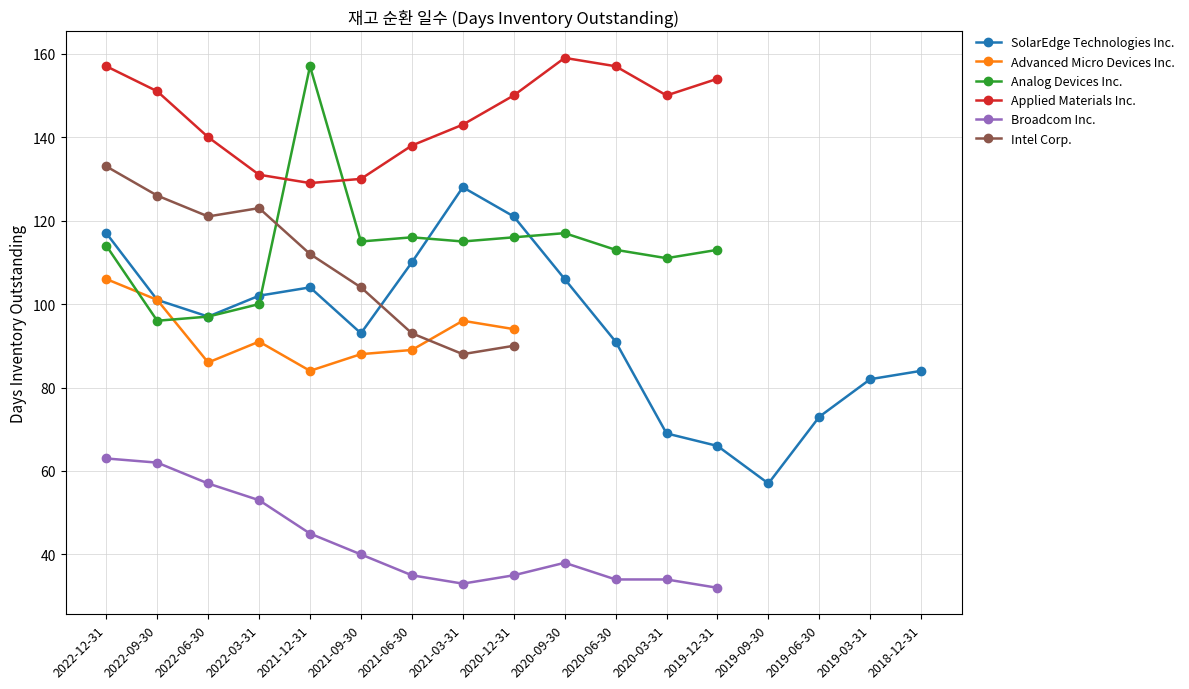

Where is the first local minimum for SolarEdge Technologies Inc.?

2022-06-30